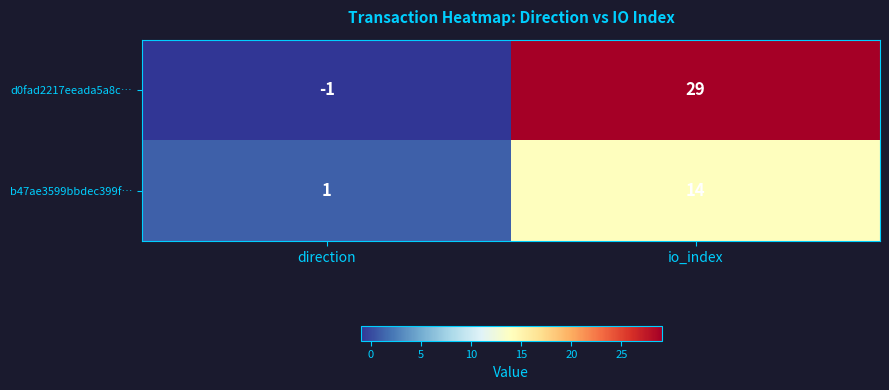

True or false: b47ae3599bbdec399f… has a value of 14 at io_index.

True